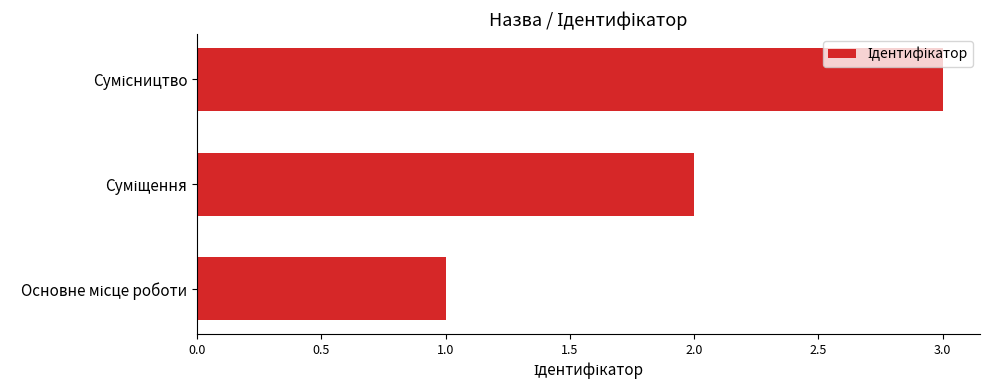

What is the greatest value displayed?

3